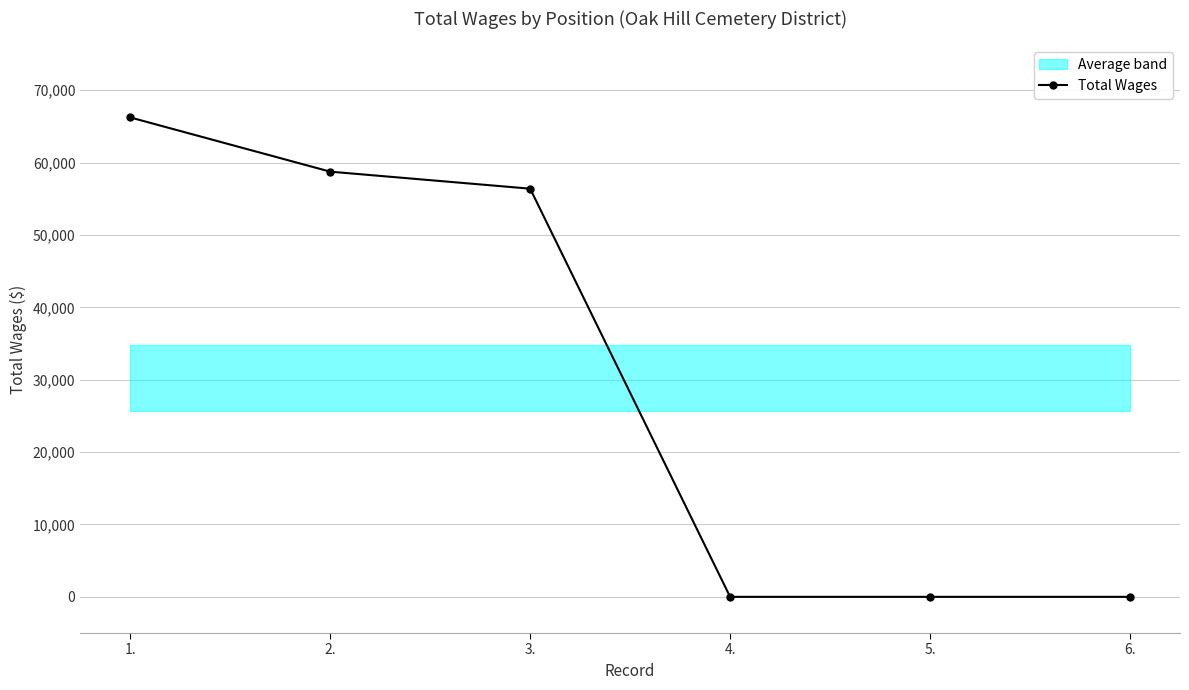

Which label corresponds to the smallest value in the chart?

4.